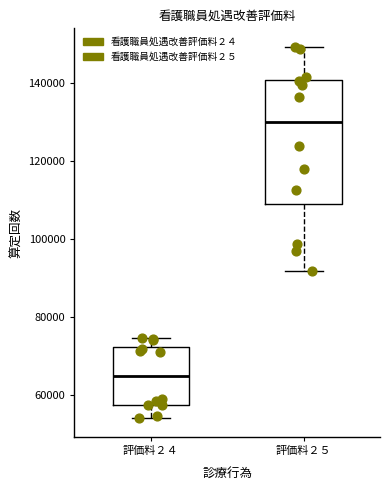

Where does the upper whisker of the box for 評価料２４ end on the y-axis? The values are not printed on the chart, so give them approximately, as read against the axis.

74000